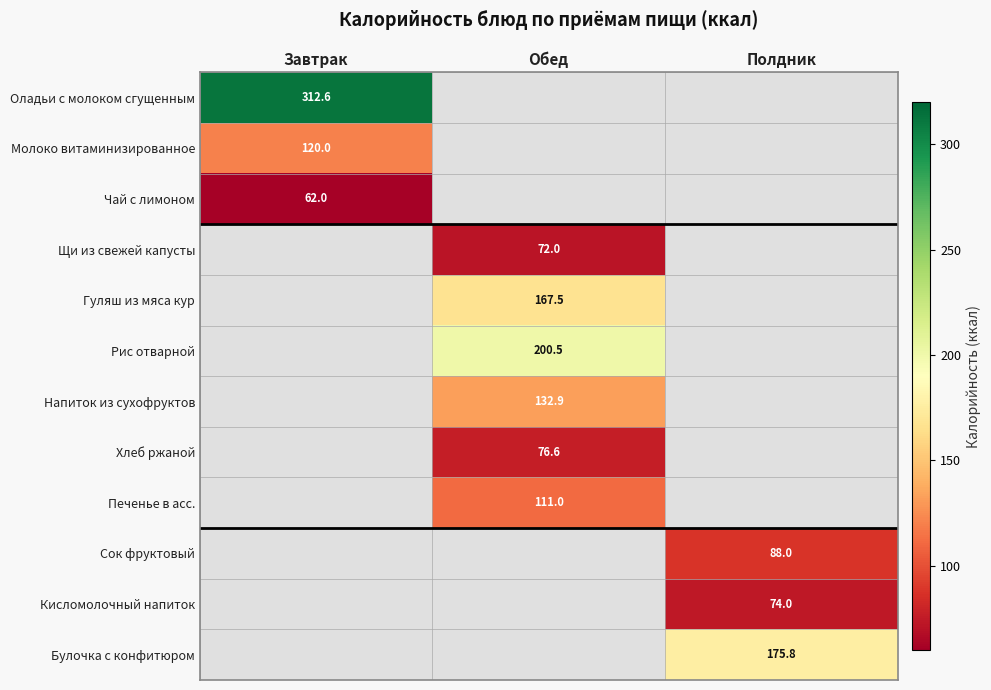

The value of Булочка с конфитюром at Полдник is 113.5. True or false?

False